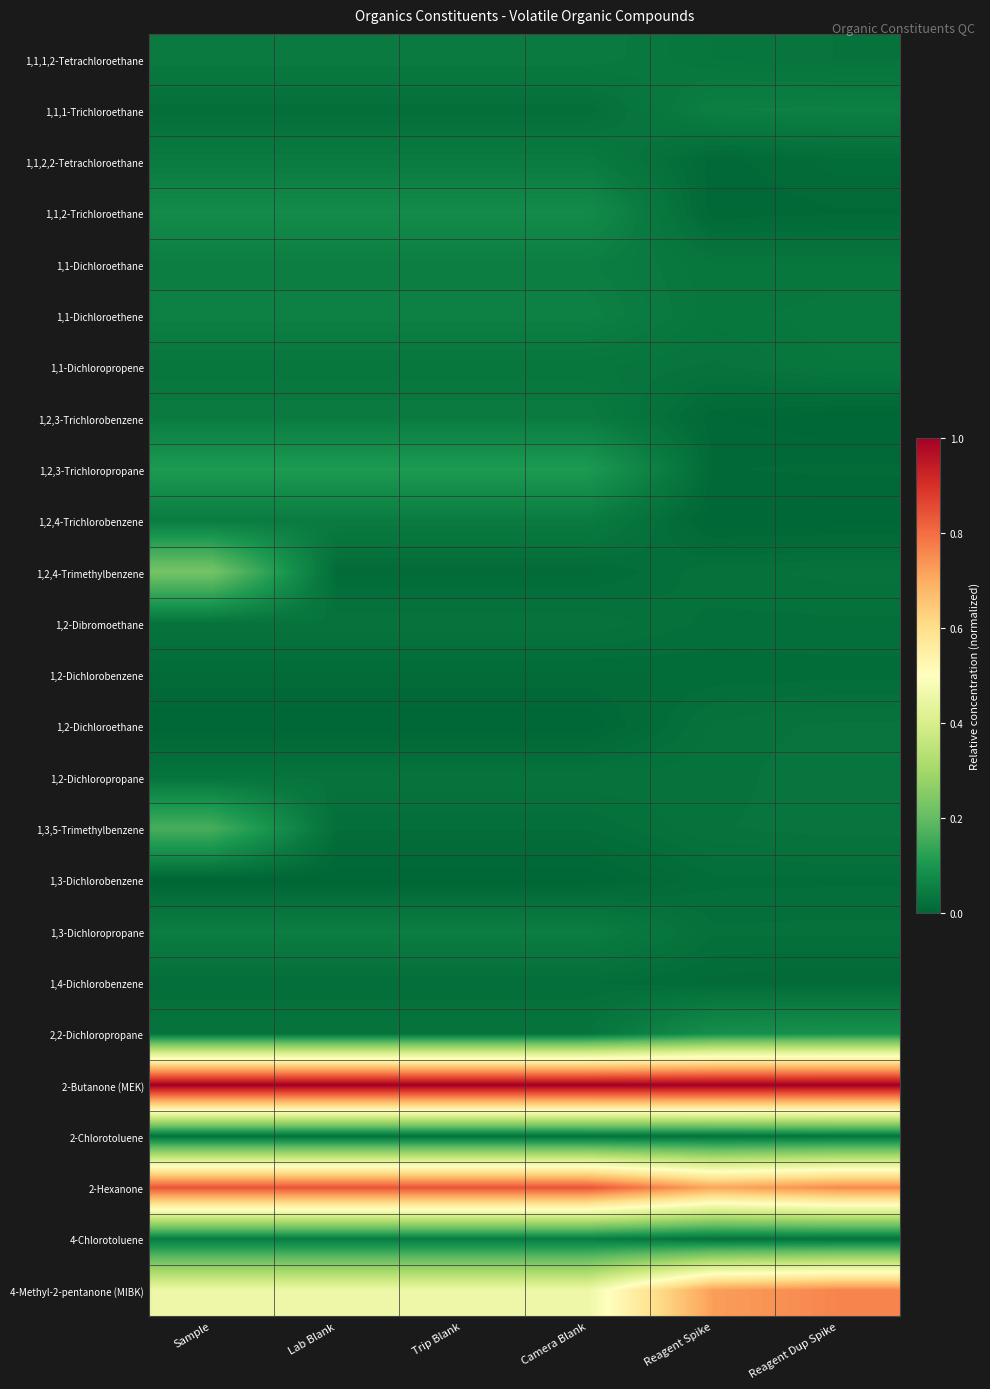

At how many categories does at least one series exceed 0?

6